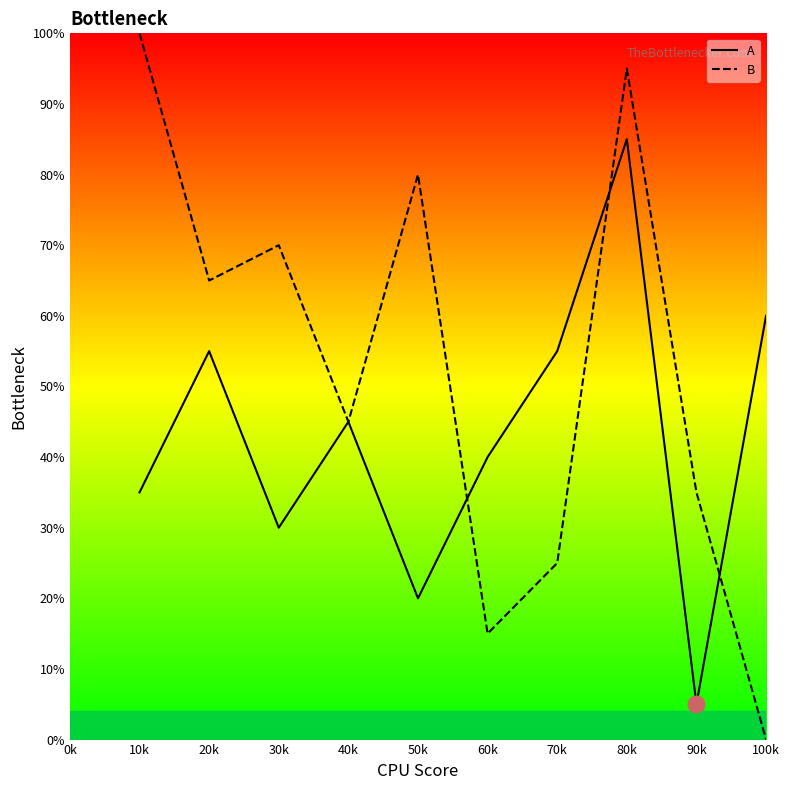

Reading right to left, what are all the values shown in this chart?

A: 60.0	5.0	85.0	55.0	40.0	20.0	45.0	30.0	55.0	35.0
B: 0.0	35.0	95.0	25.0	15.0	80.0	45.0	70.0	65.0	100.0